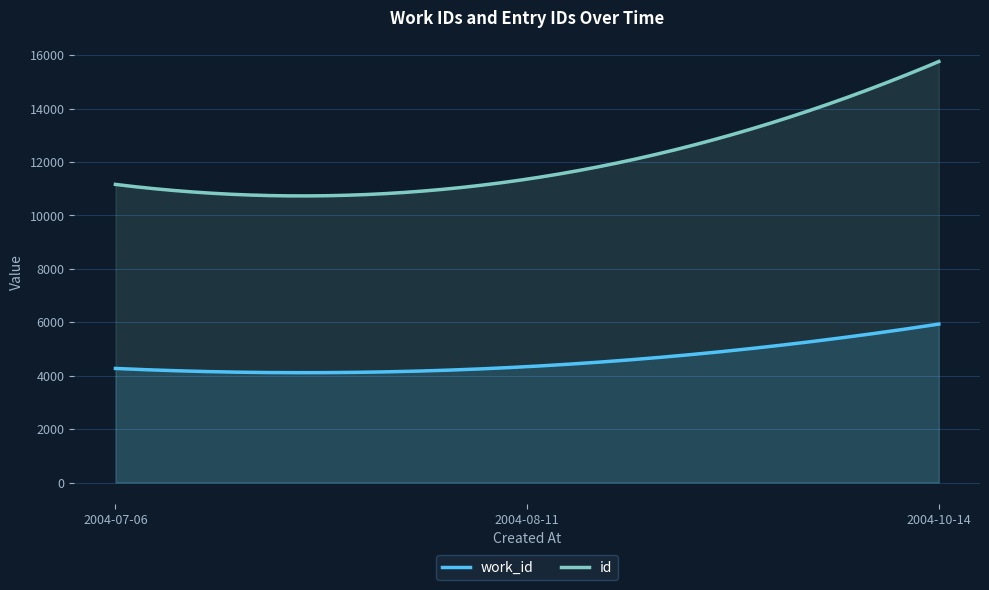

The work_id series shows 4272 at 2004-07-06. True or false?

True